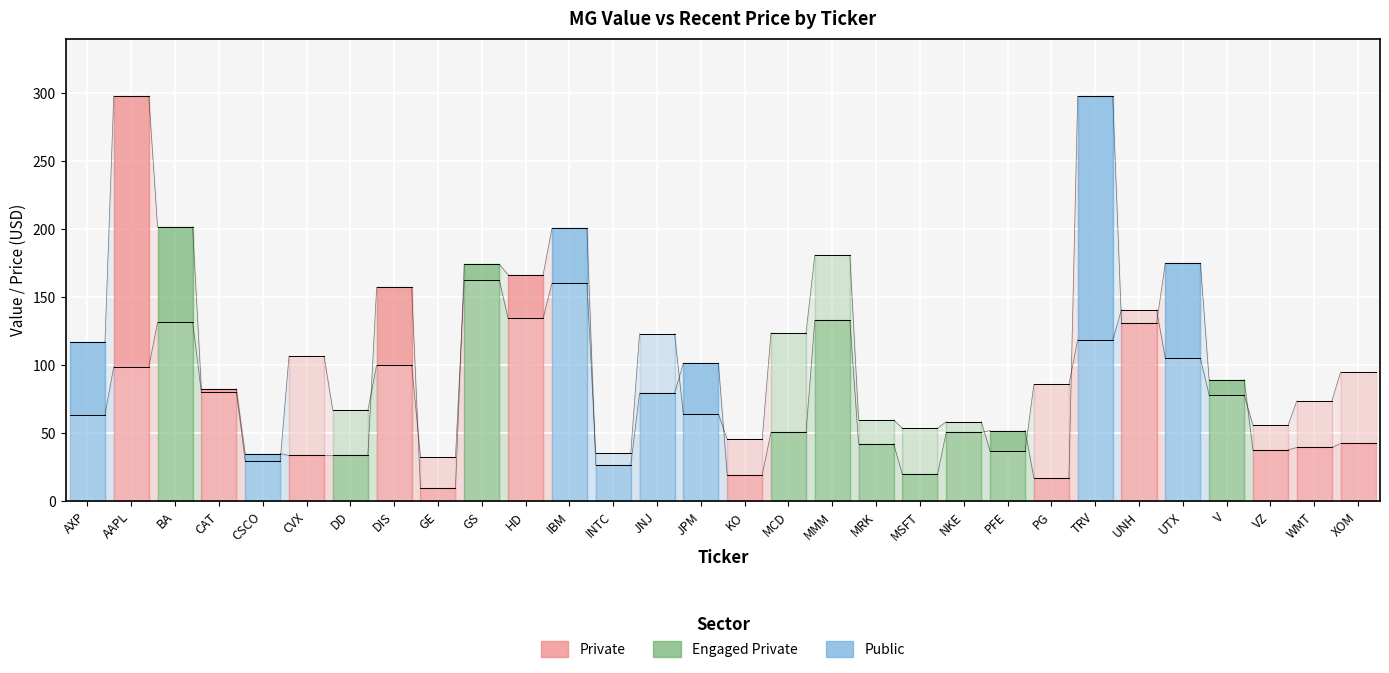

Reading left to right, extract all data points from this chart.

MG_Value: MG_Value=117.3	Recent_Price=297.7	2=201.7	3=82.6	4=35.1	5=33.7	6=33.7	7=157.3	8=9.7	9=174.2	10=166.6	11=200.5	12=26.4	13=79.5	14=101.5	15=19.7	16=50.7	17=133.0	18=42.1	19=19.8	20=50.7	21=52.0	22=17.2	23=297.6	24=130.9	25=174.9	26=89.4	27=37.8	28=39.5	29=42.5
Recent_Price: MG_Value=63.6	Recent_Price=98.8	2=131.6	3=80.1	4=29.8	5=106.7	6=66.9	7=100.0	8=32.6	9=162.5	10=134.5	11=160.3	12=35.2	13=123.2	14=64.1	15=45.7	16=123.9	17=180.9	18=59.6	19=53.7	20=58.5	21=36.9	22=85.9	23=118.7	24=140.8	25=105.1	26=78.1	27=55.8	28=73.7	29=95.0